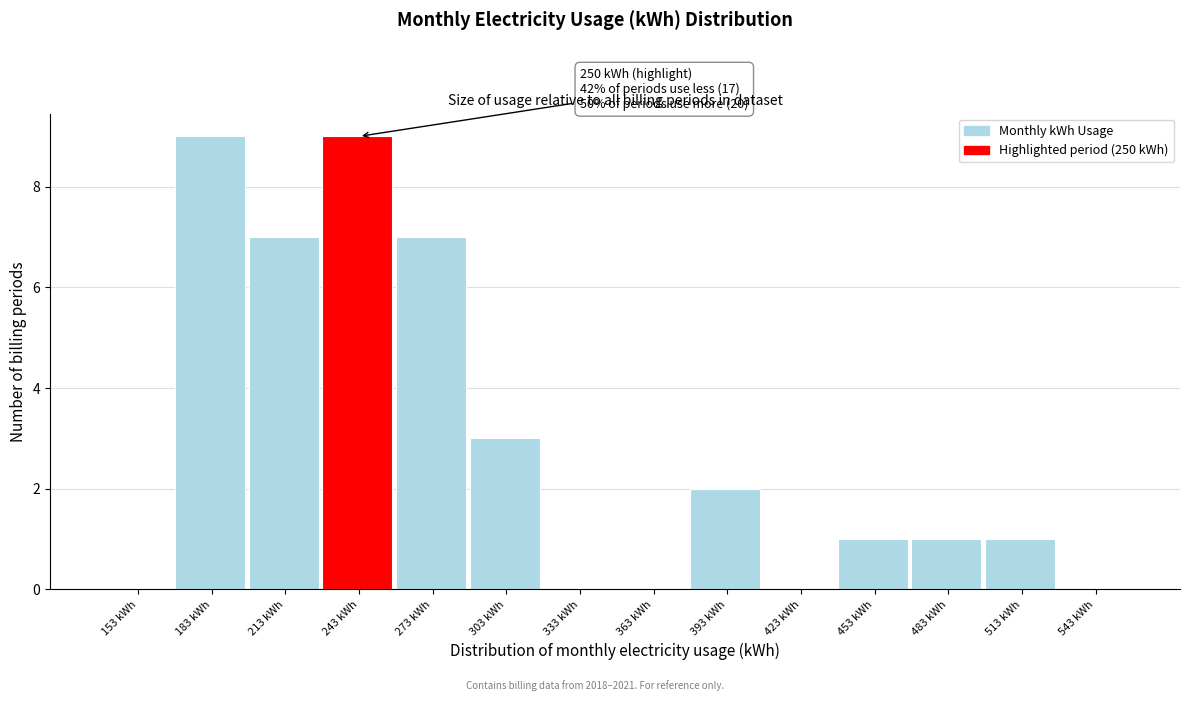

Reading left to right, list all the values displayed in this chart.

153 kWh=0	183 kWh=9	213 kWh=7	243 kWh=9	273 kWh=7	303 kWh=3	333 kWh=0	363 kWh=0	393 kWh=2	423 kWh=0	453 kWh=1	483 kWh=1	513 kWh=1	543 kWh=0